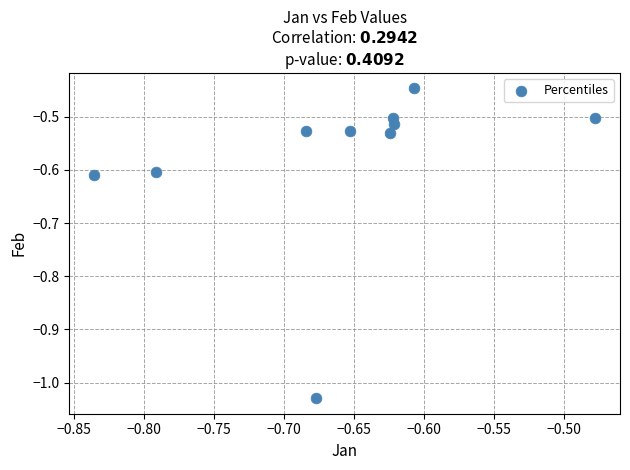

What is the average X value?

-0.7